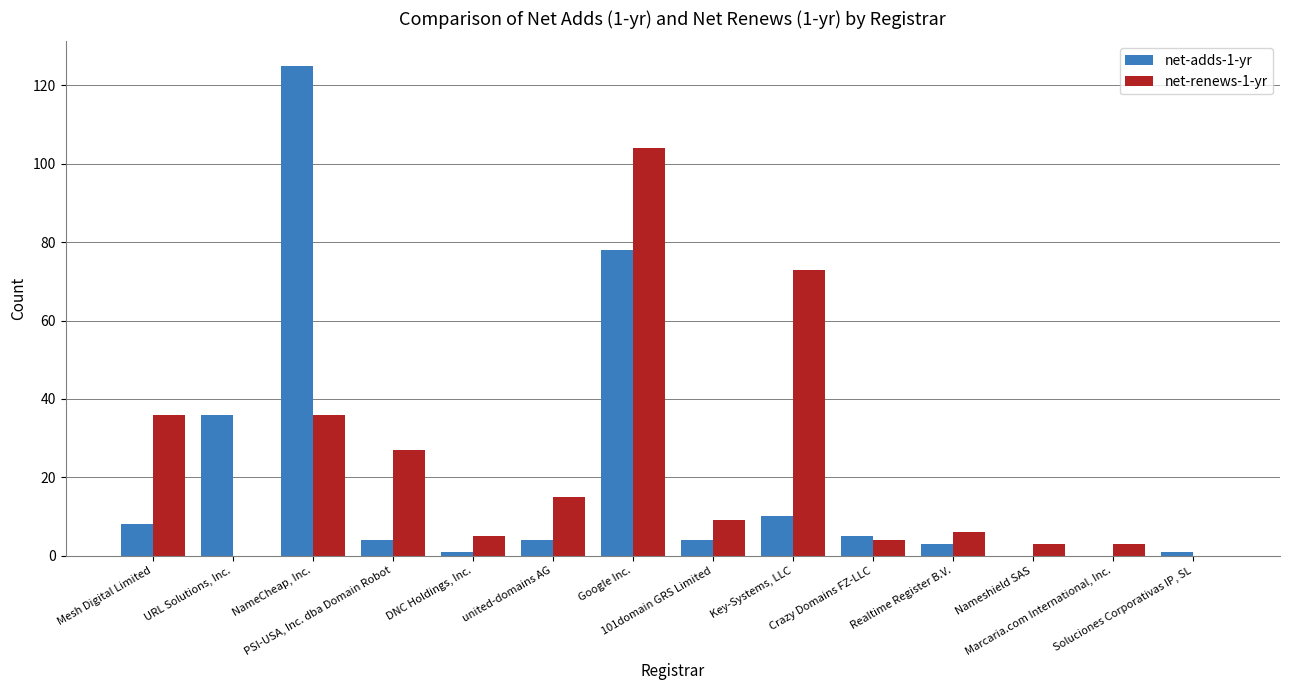

Are the bars grouped side by side (vs. stacked)?

Yes